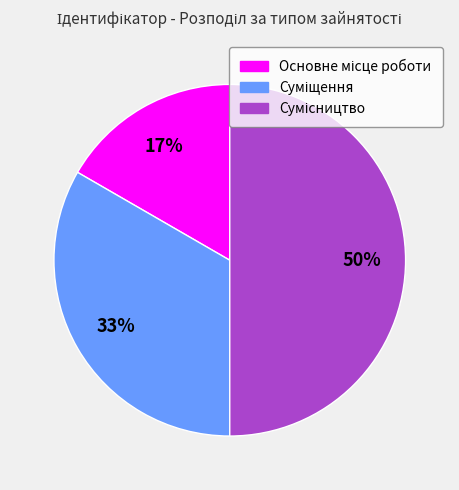

To the nearest percent, what is the difference between the largest and smallest slice percentages?

33%